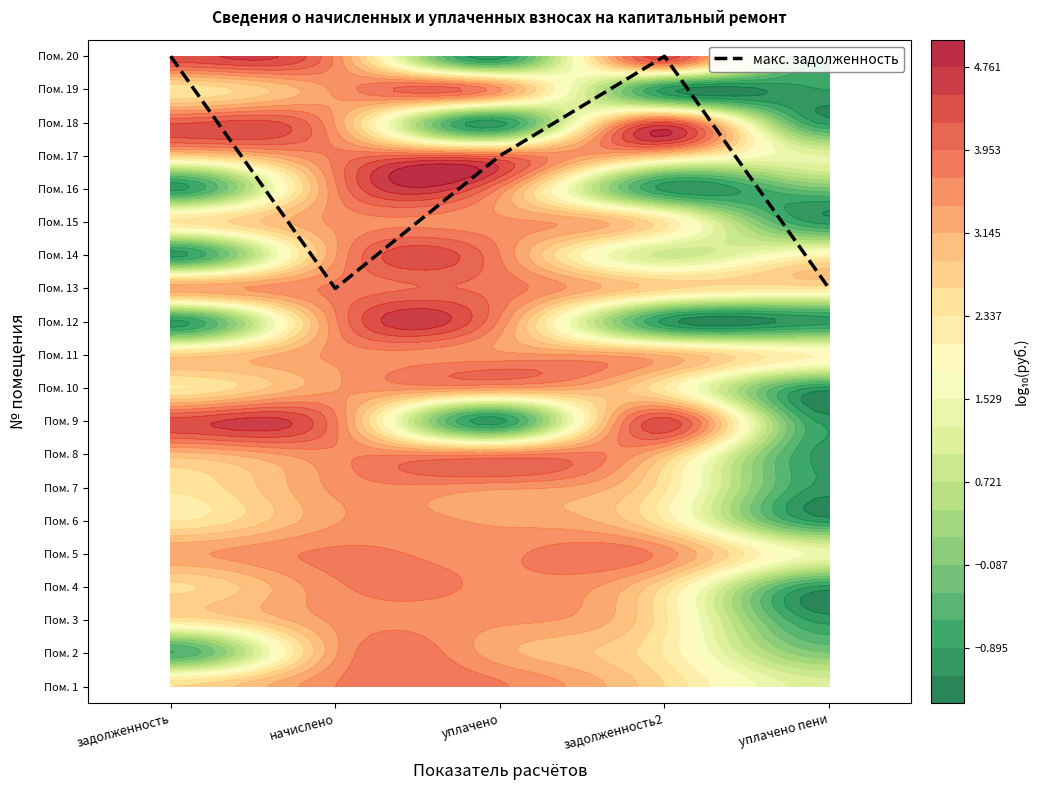

Rank the categories by value from highest to lowest.

задолженность, задолженность2, уплачено, начислено, уплачено пени